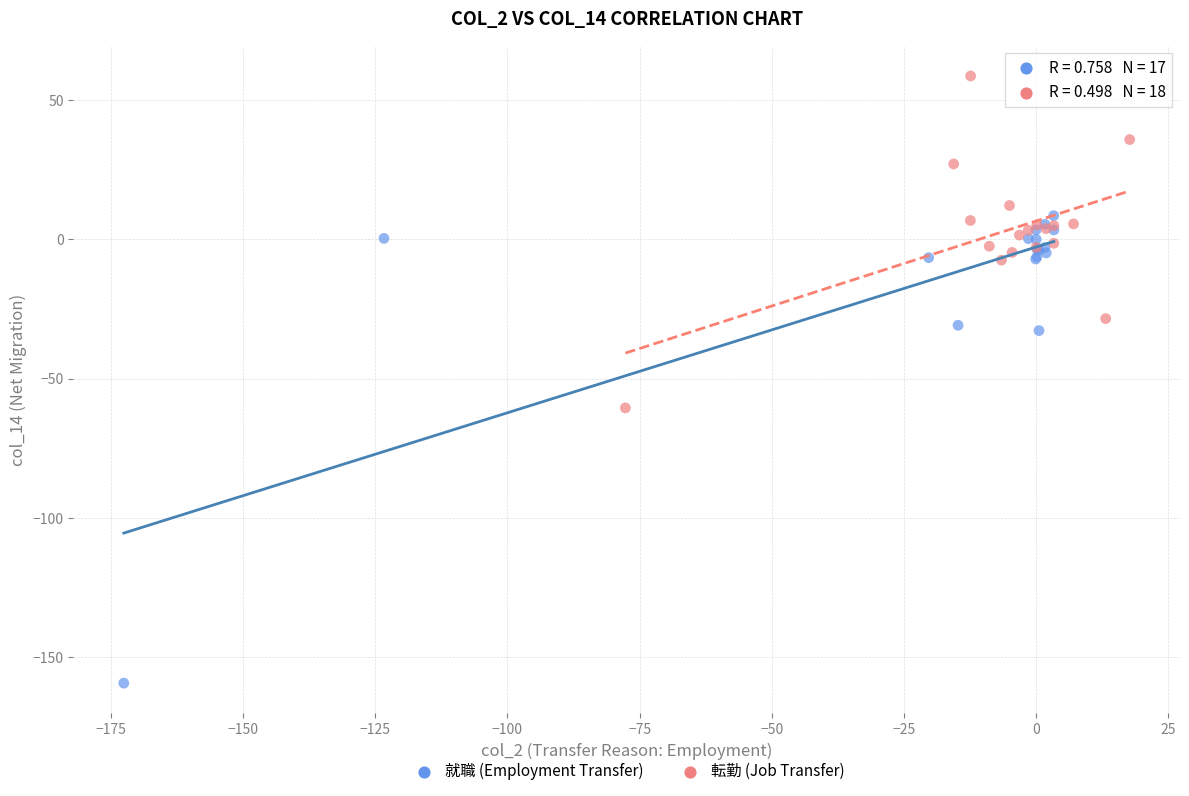

Which series contains the highest Y value?

転勤 (Job Transfer)